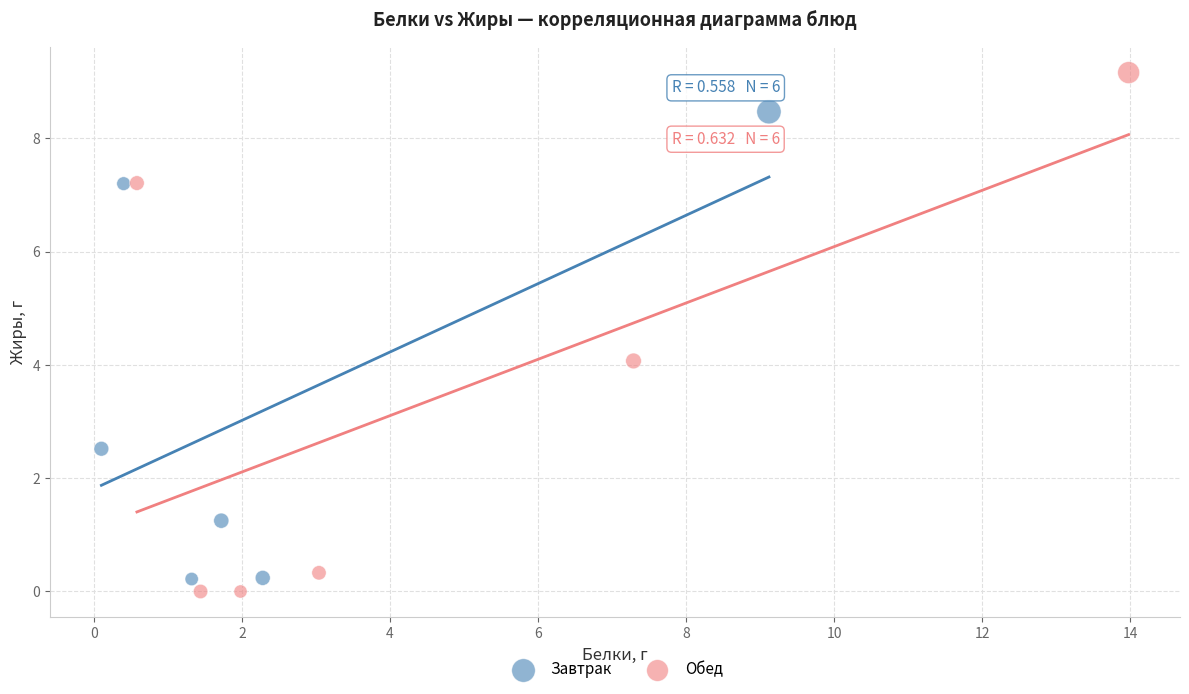

What are all the series names shown in the legend?

Завтрак, Обед